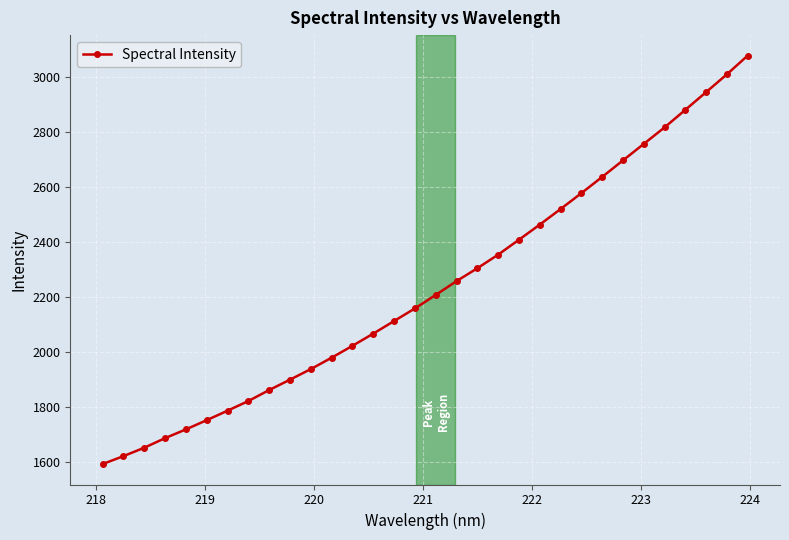

What is the minimum value shown in the chart?

1593.8